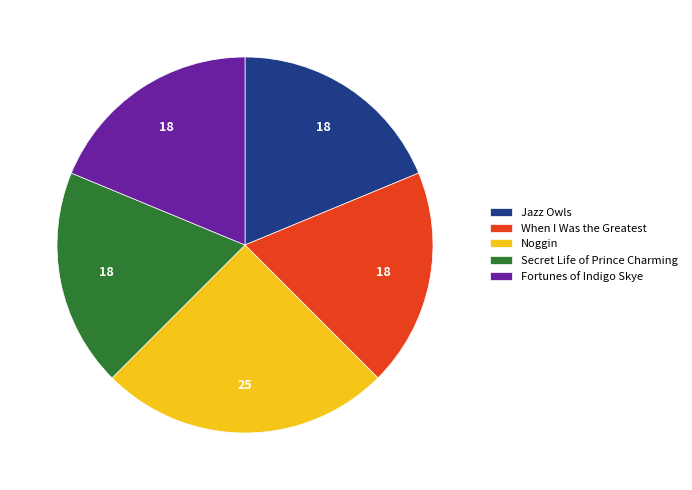

Do Jazz Owls and Secret Life of Prince Charming together represent more than half of the pie?

No